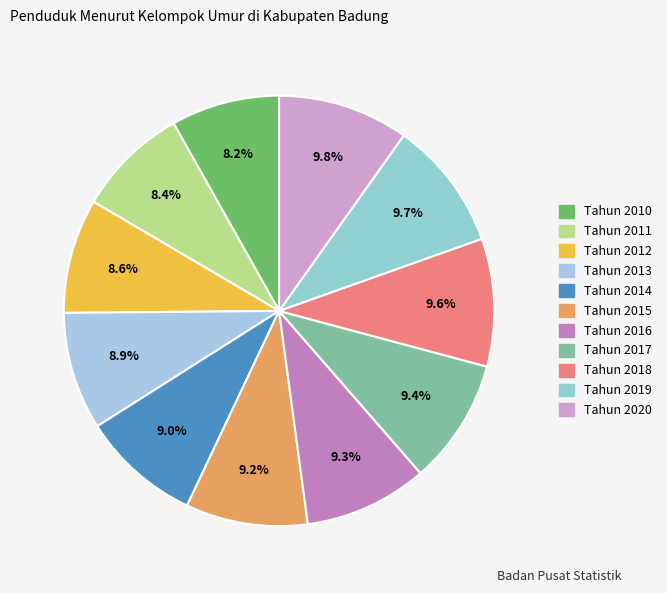

Count the number of slices in the pie.

11